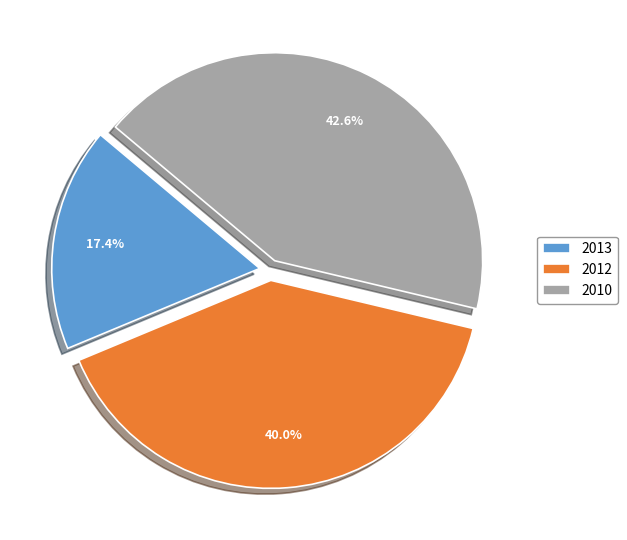

To the nearest percent, what portion does 2012 represent?

40%